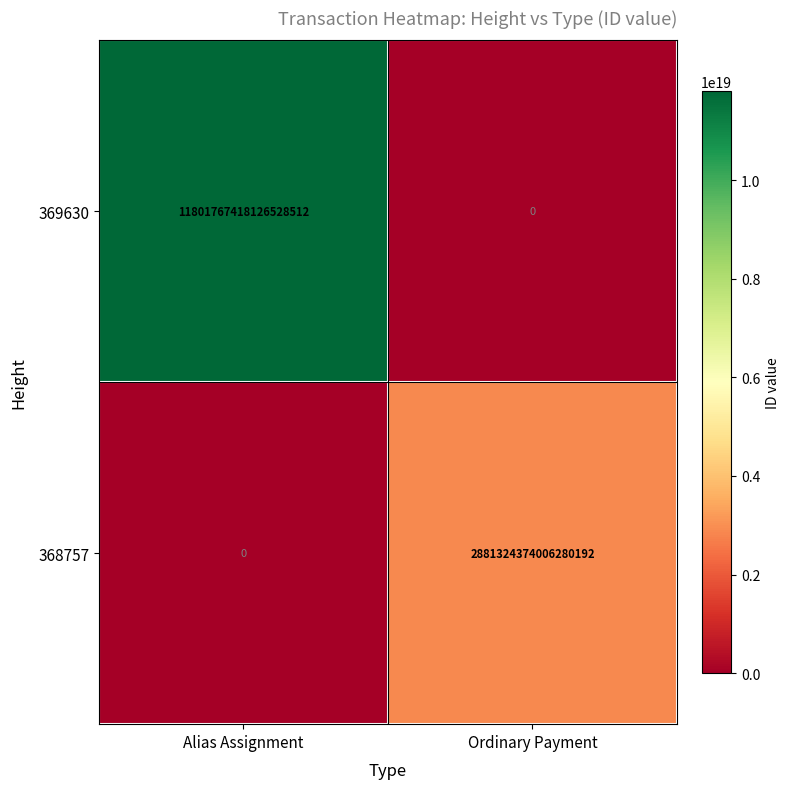

Which category has the highest value across all series?

Alias Assignment